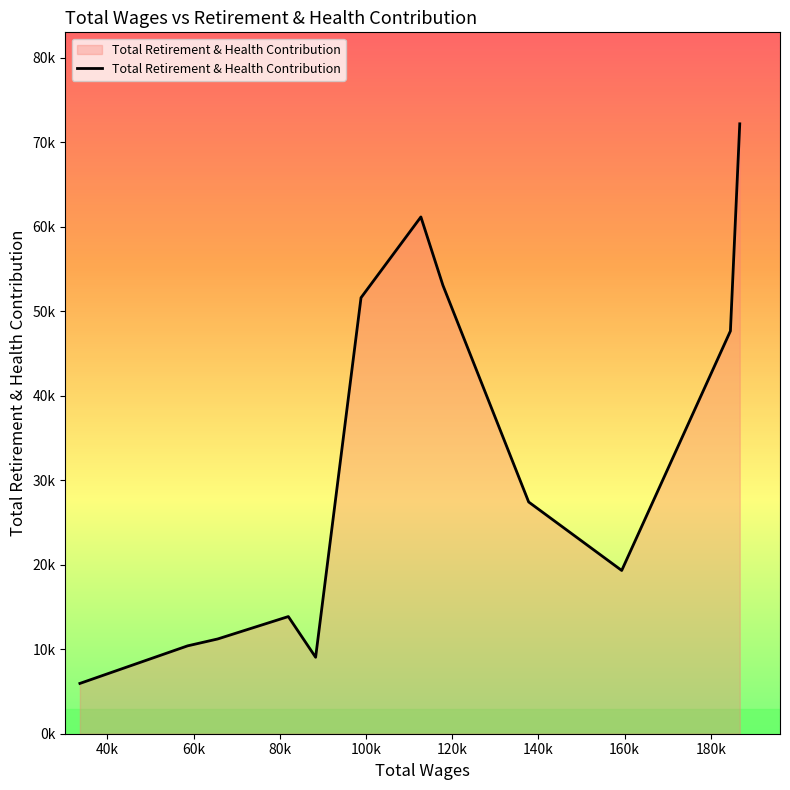

Which label corresponds to the largest value in the chart?

186720.0